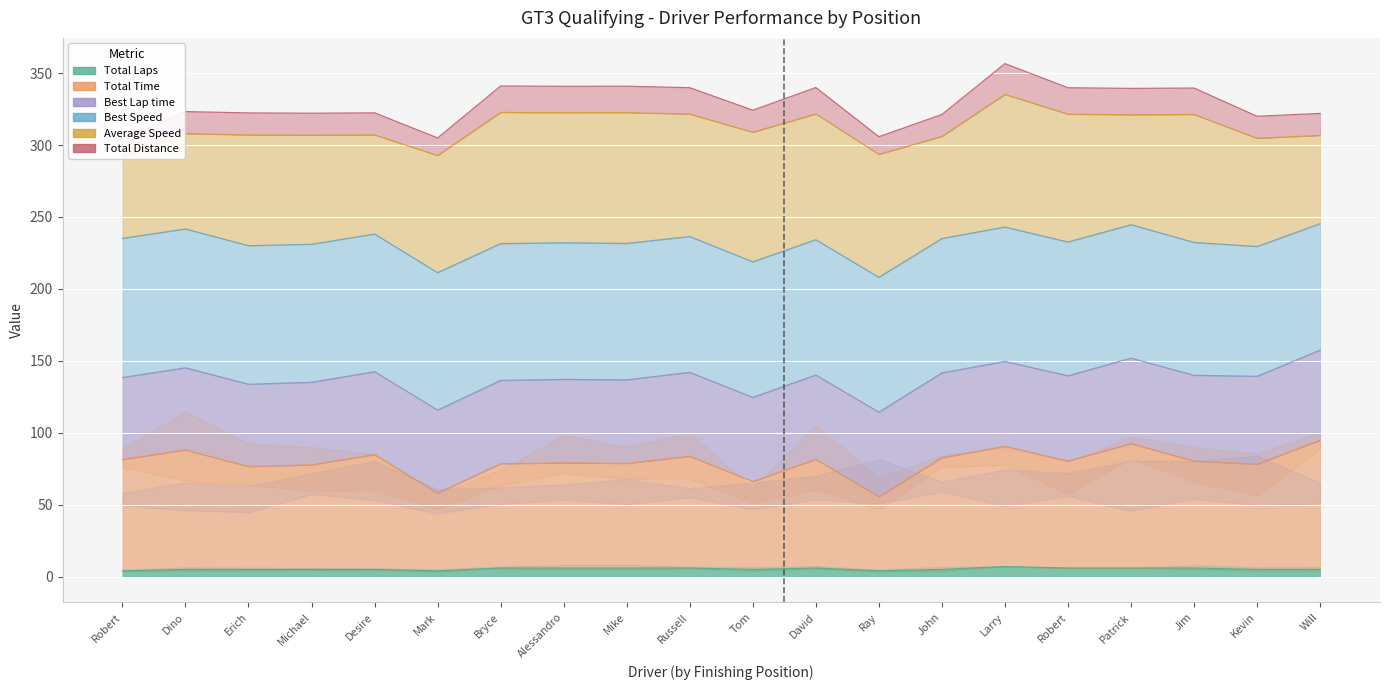

How many interior local peaks does the Total Distance series have?

7